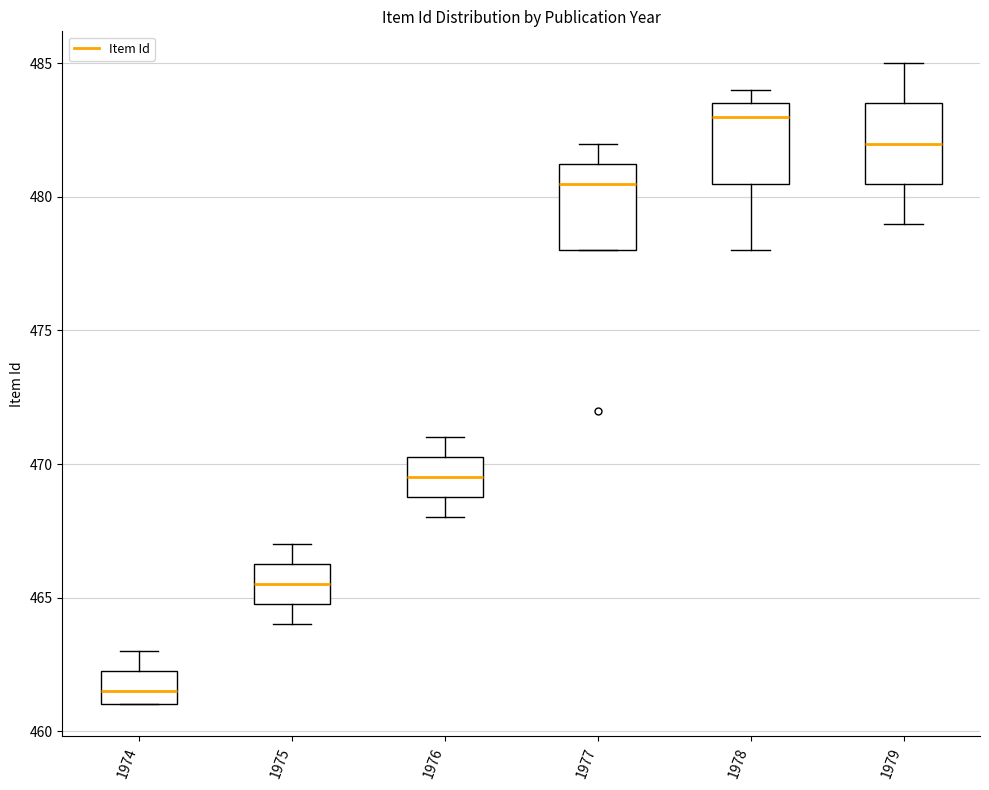

Where is the upper edge of the box at x = 1975 on the y-axis? The values are not printed on the chart, so give them approximately, as read against the axis.

466.5